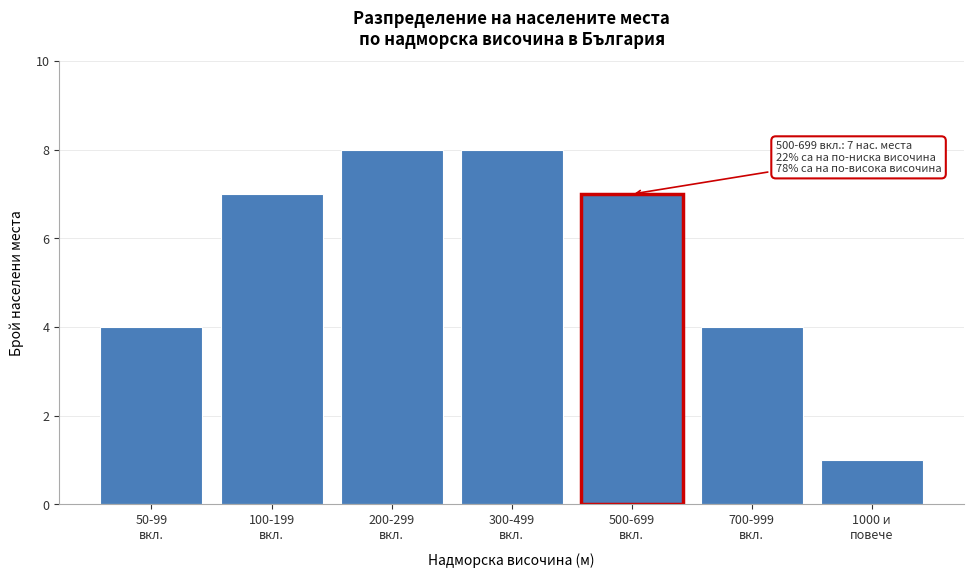

Reading left to right, transcribe all the data shown in this chart.

4	7	8	8	7	4	1